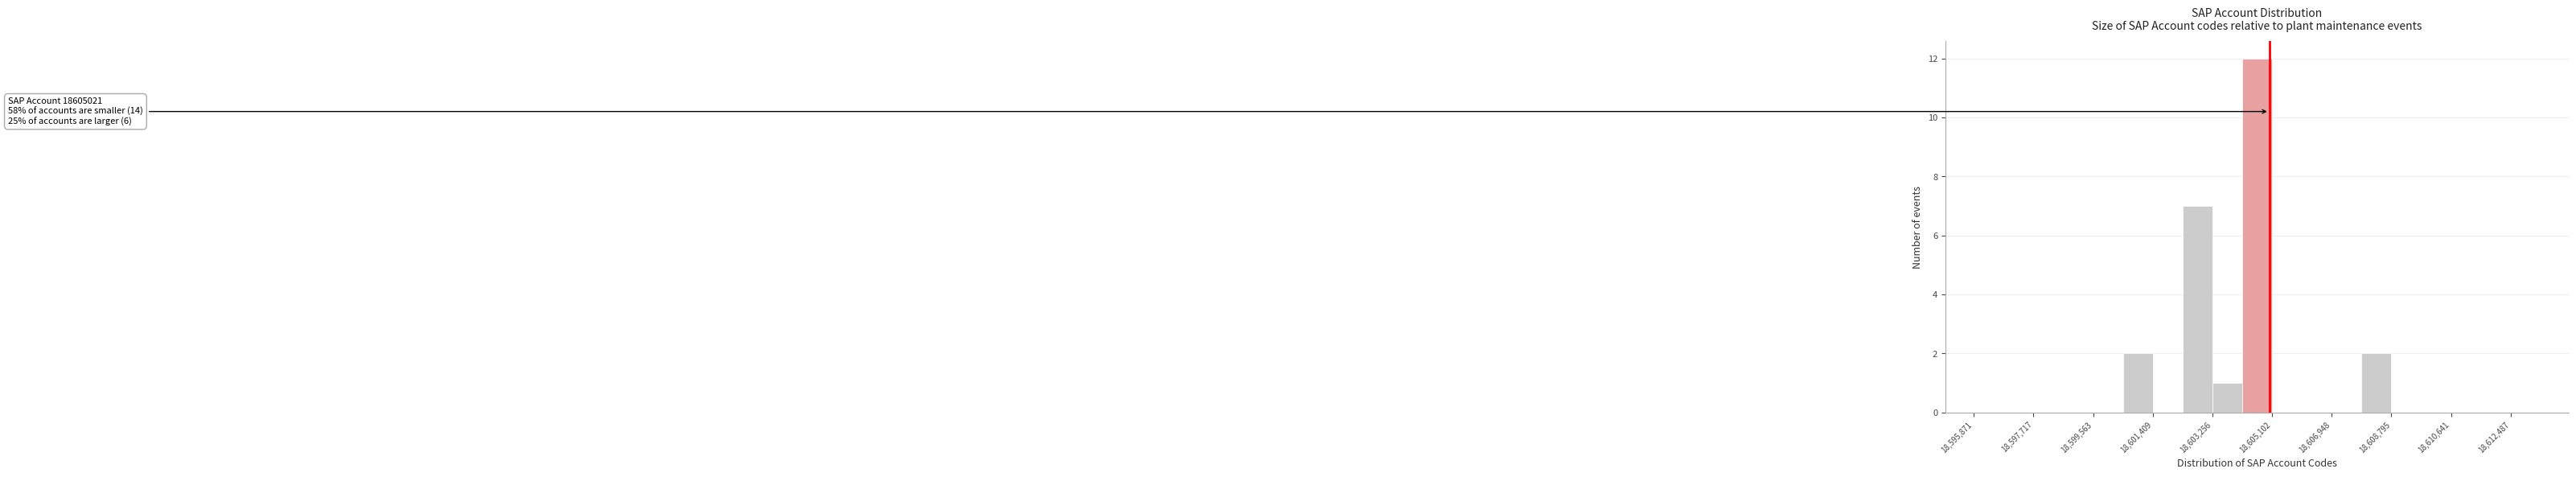

Which range on the x-axis has the tallest bar?

18604200 to 18605200